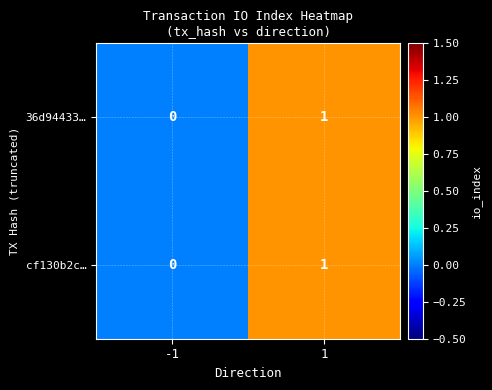

The cf130b2c… series shows 1 at 1. True or false?

True